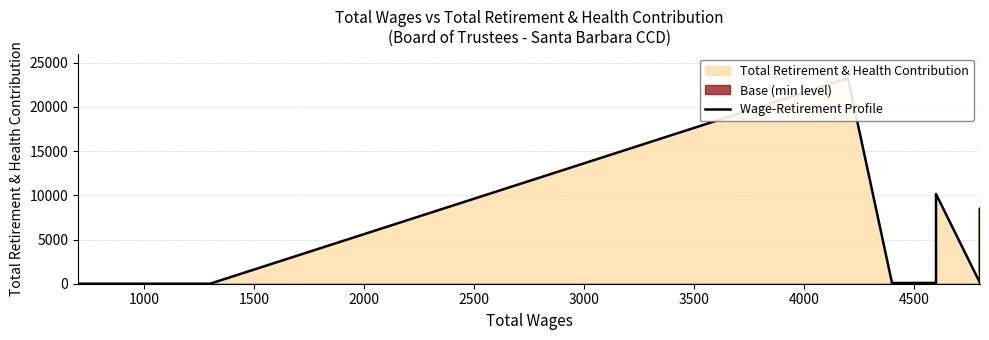

How many categories are shown in the chart?

9